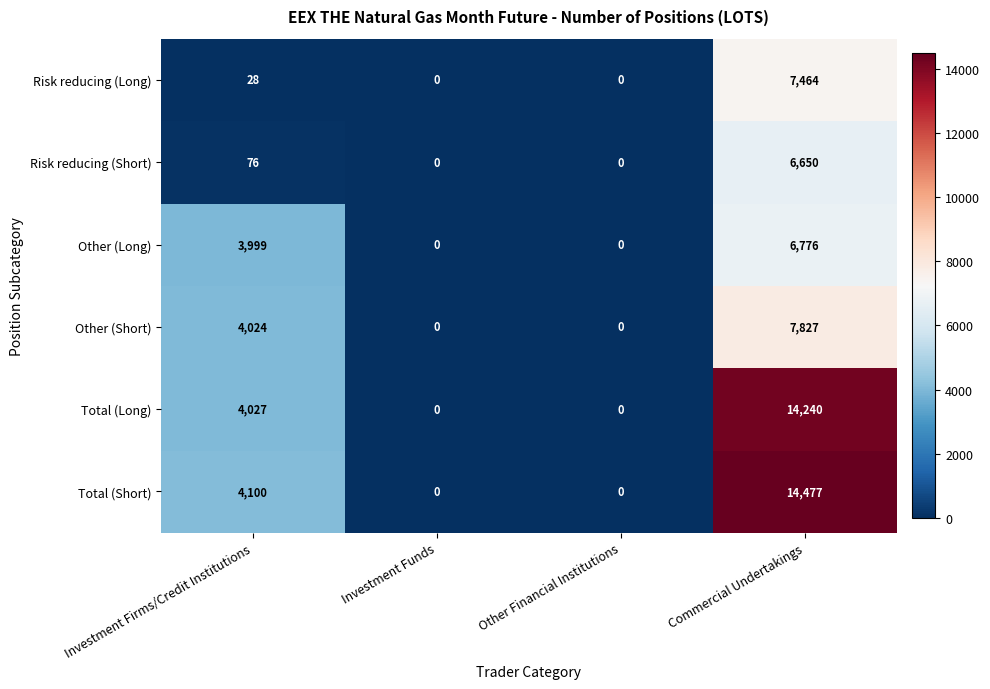

List the series in order of their peak value, highest first.

Total (Short), Total (Long), Other (Short), Risk reducing (Long), Other (Long), Risk reducing (Short)